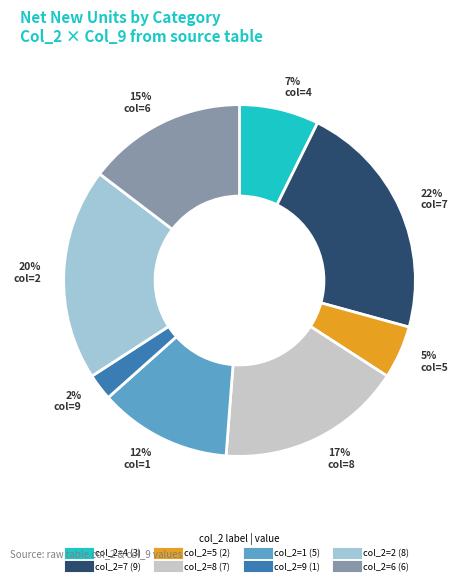

To the nearest percent, what is the average slice percentage?

12%